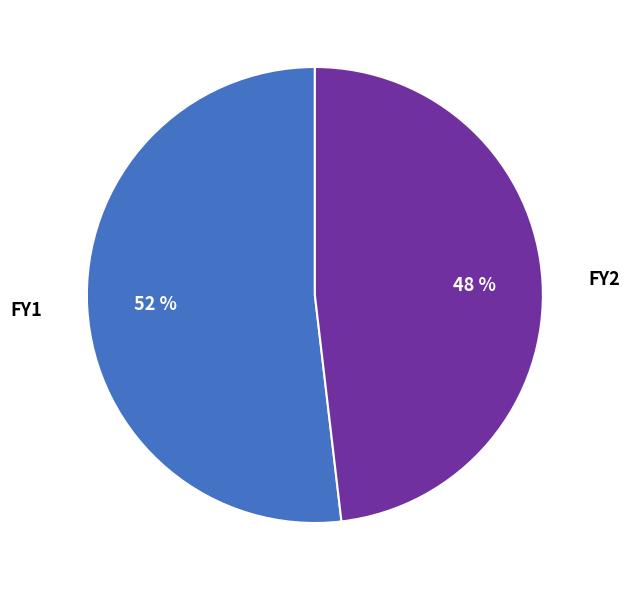

What is the largest slice in the pie chart?

FY1